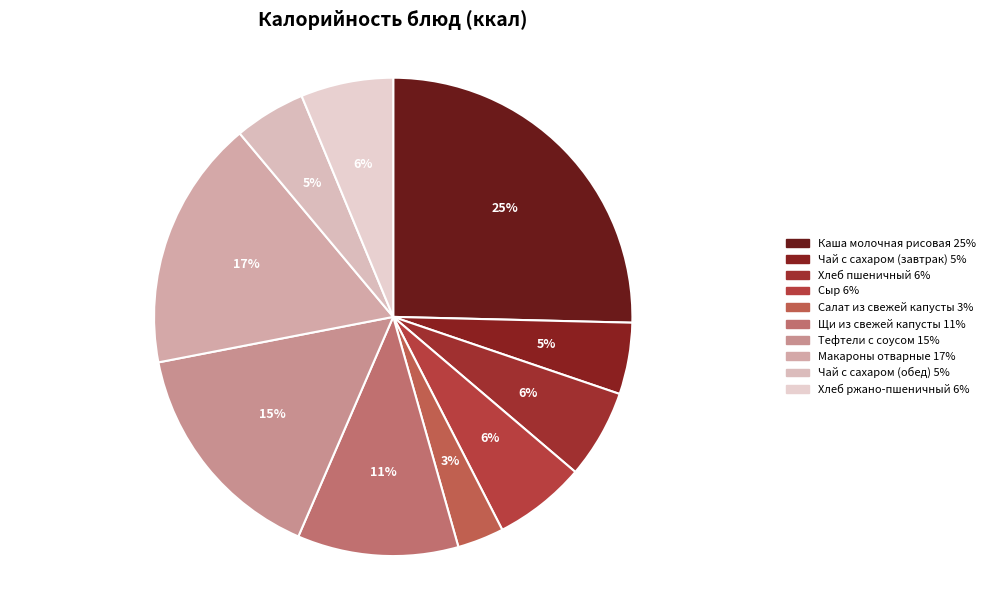

True or false: Чай с сахаром (завтрак) accounts for 1% of the total.

False